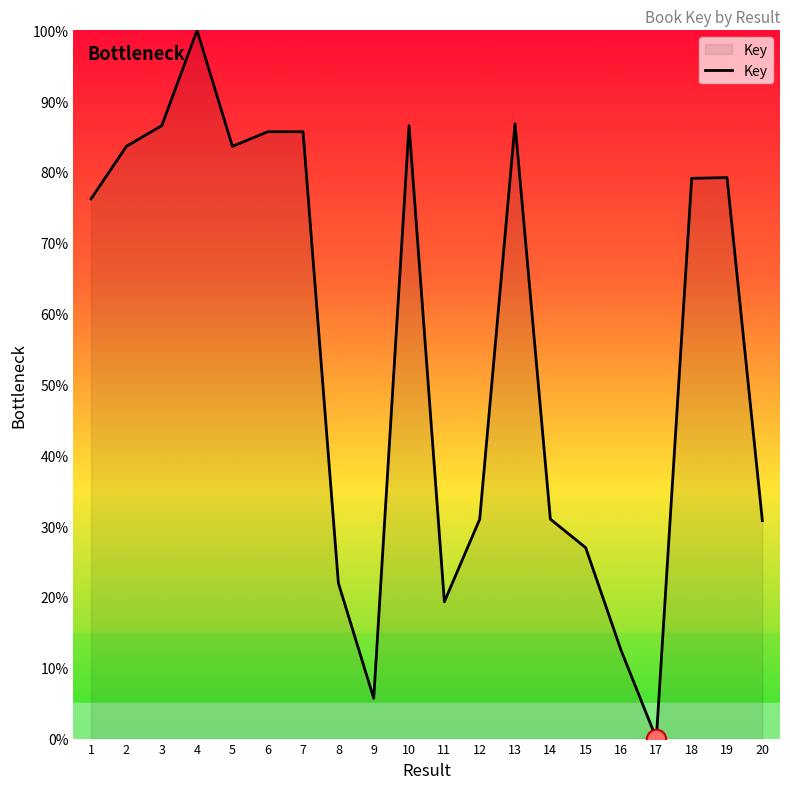

Is it true that the value at 4 is 157.3?

False